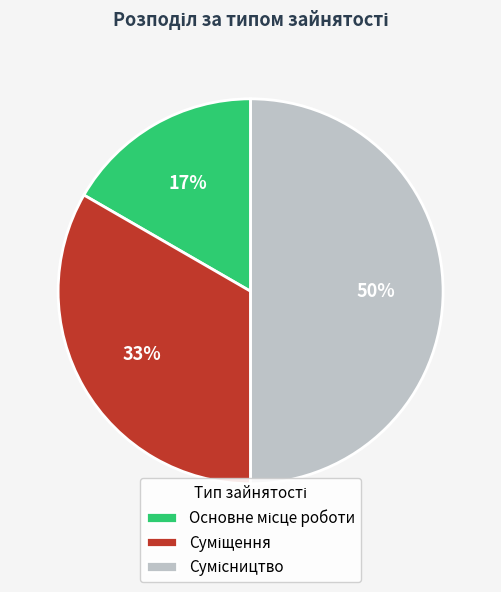

To the nearest percent, what is the difference between the largest and smallest slice percentages?

33%